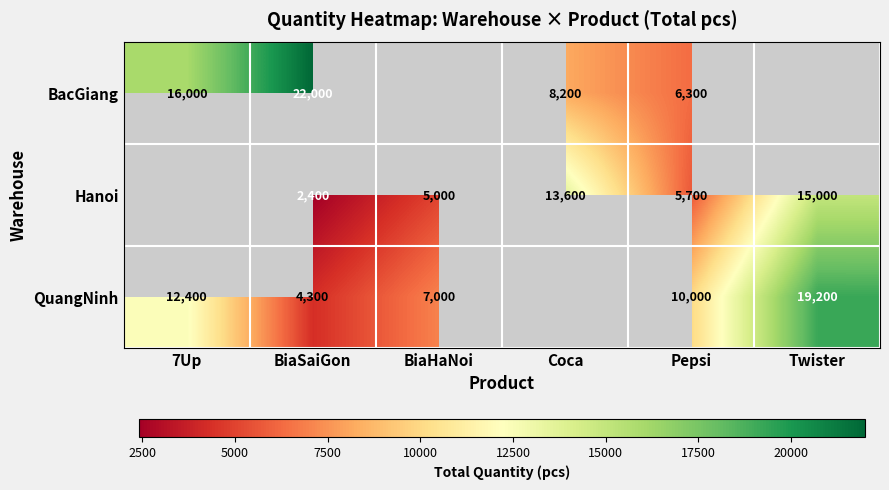

What is the minimum value shown in the chart?

2400.0